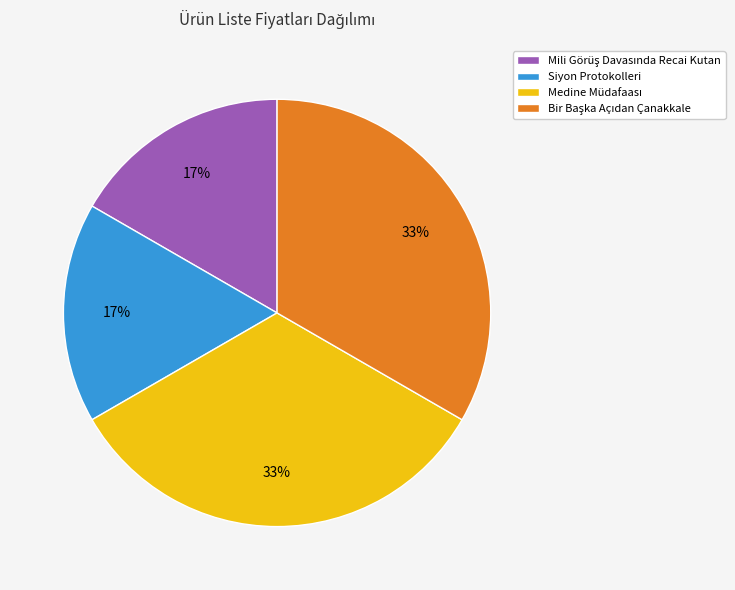

The Siyon Protokolleri slice represents 26% of the pie. True or false?

False